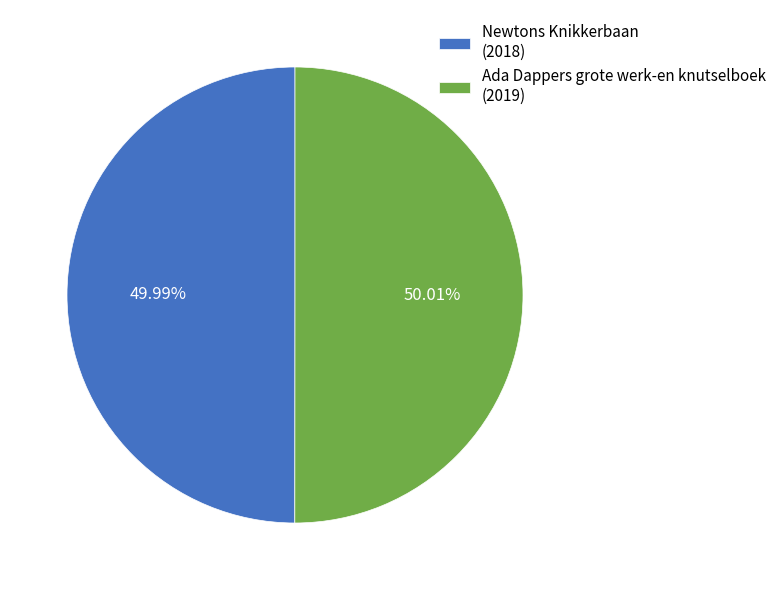

Combined, do Ada Dappers grote werk-en knutselboek and Newtons Knikkerbaan account for over 50%?

Yes